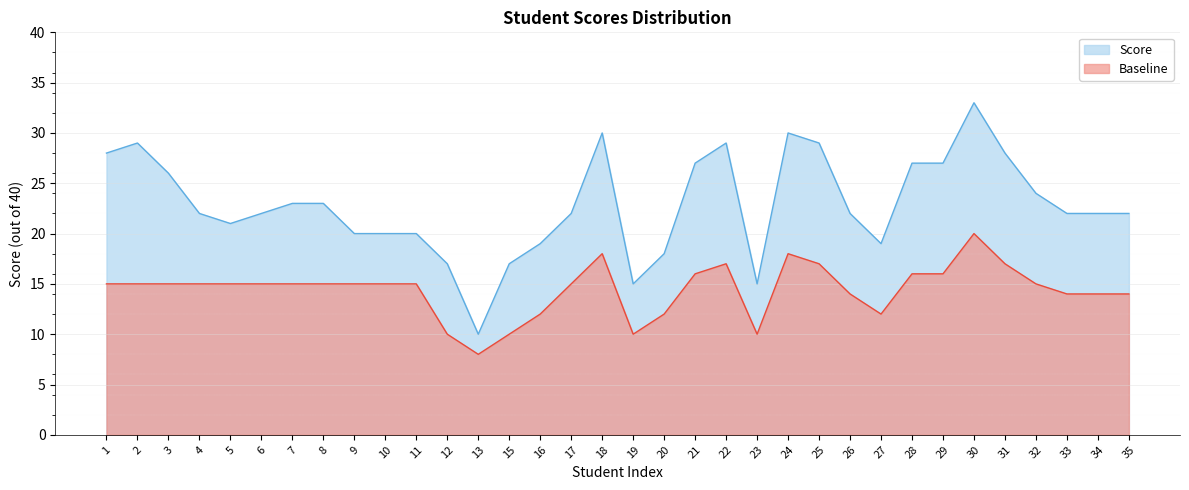

At how many categories does at least one series exceed 30?

1